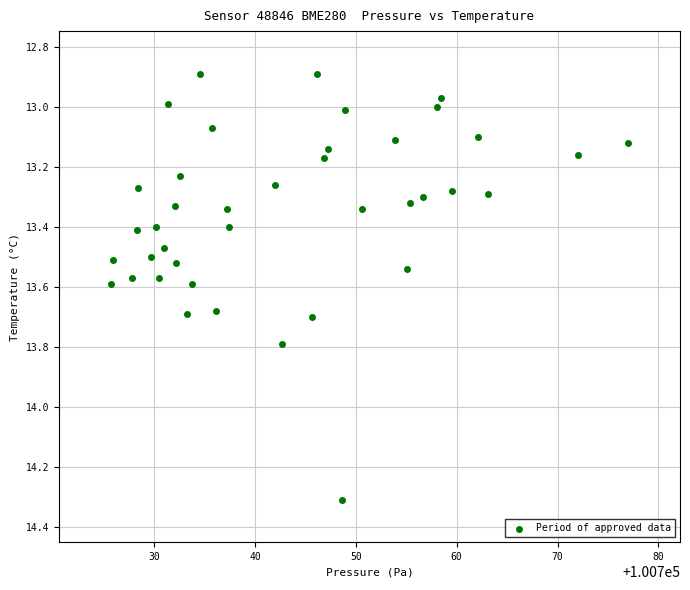

What is the range of Y values (max minus min)?

1.4